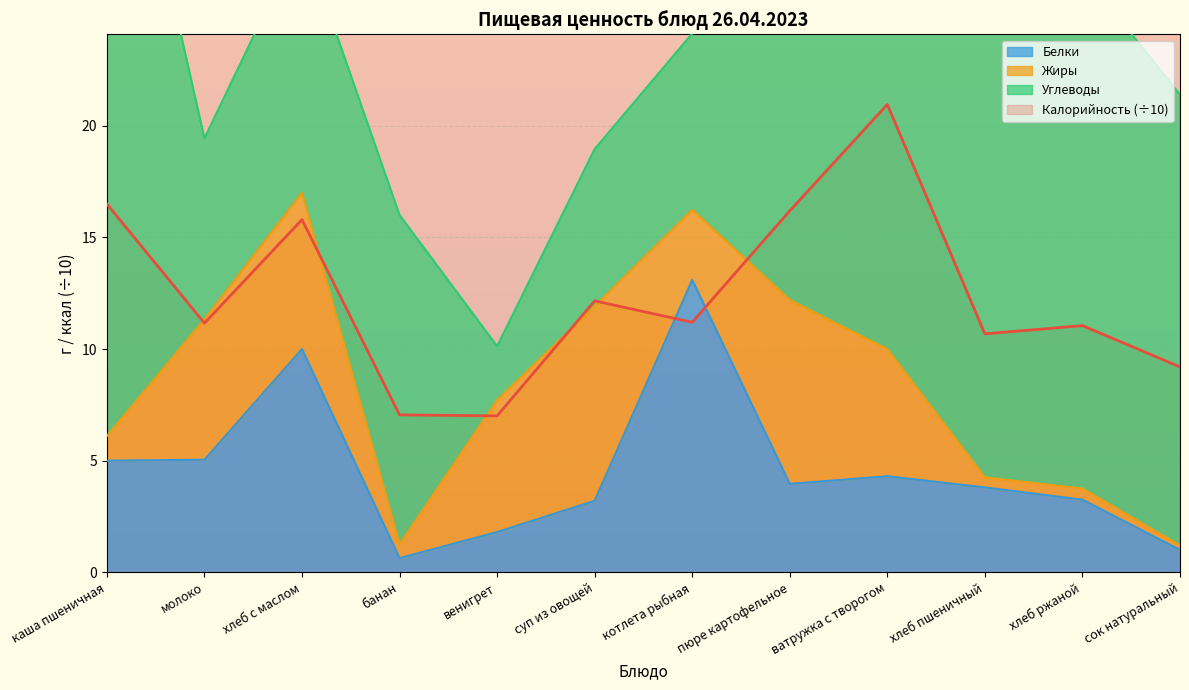

Count the number of categories in the chart.

12